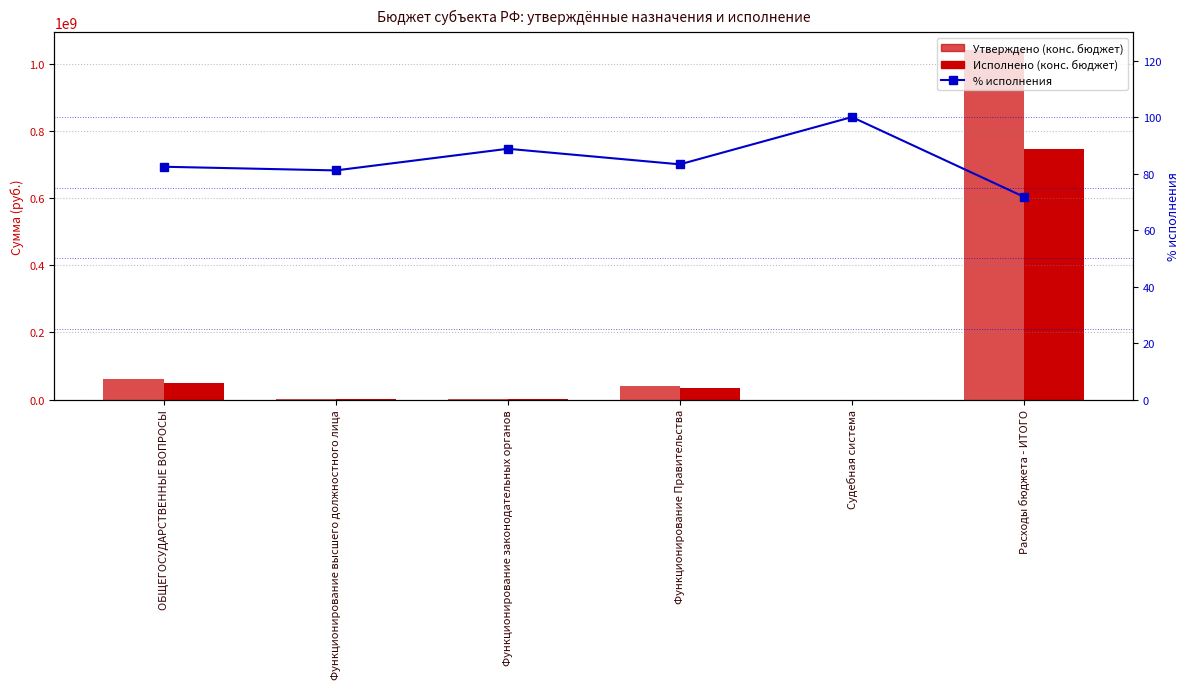

Reading left to right, extract all data points from this chart.

Утверждено (конс. бюджет): 60531793.6	2519475.0	2656143.0	39892454.6	59100.0	1040812926.4
Исполнено (конс. бюджет): 49883908.9	2043543.5	2357914.4	33215432.3	59100.0	746899716.3
% исполнения: 82.4	81.1	88.8	83.3	100.0	71.8